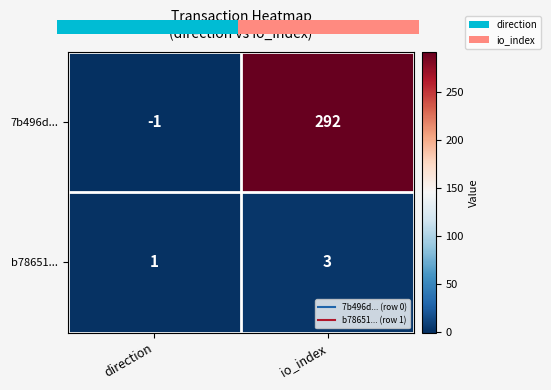

Rank the series by their maximum value, from lowest to highest.

b78651..., 7b496d...